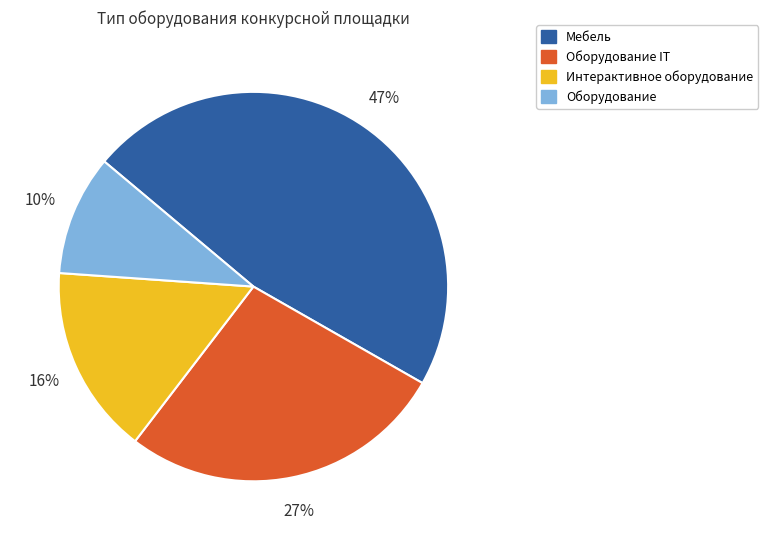

Is there a majority slice in this chart?

No